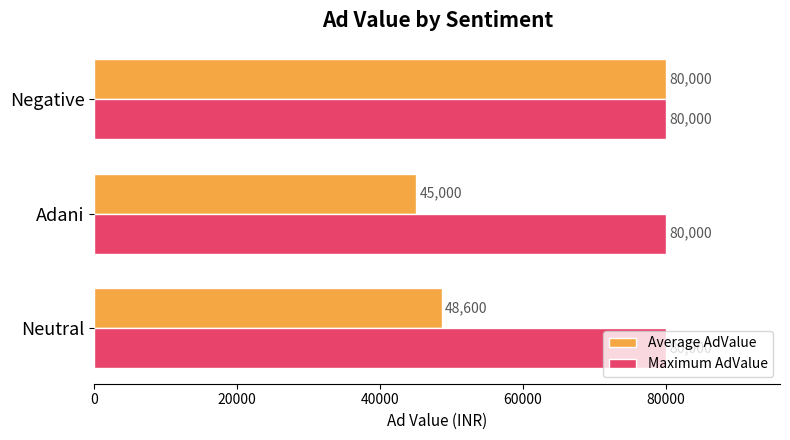

The Maximum AdValue series shows 80000 at Neutral. True or false?

True